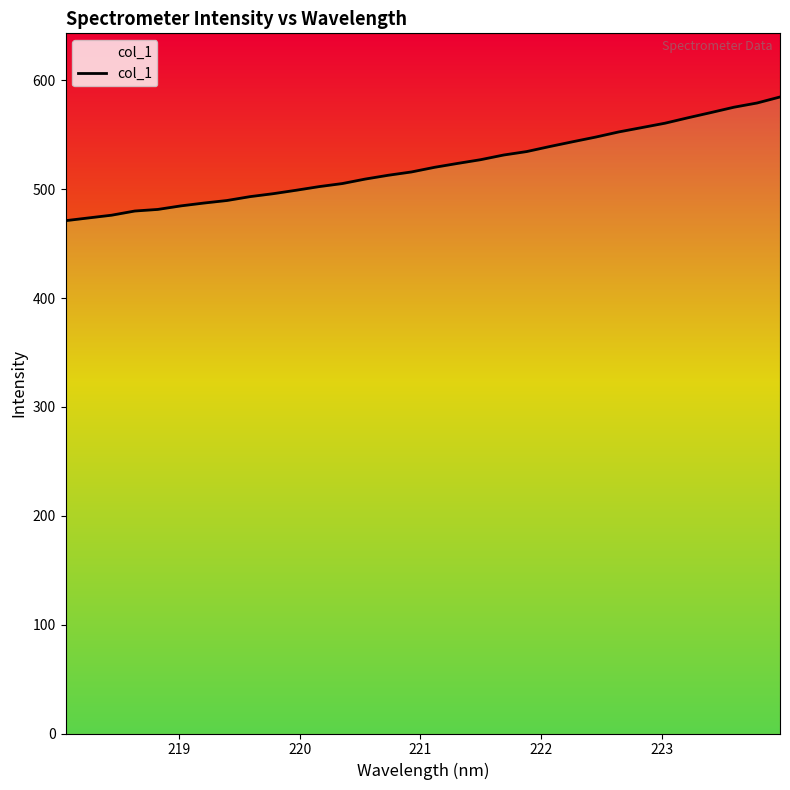

Reading left to right, list all the values displayed in this chart.

471.1	473.6	476.1	479.9	481.4	484.6	487.3	489.6	493.1	495.8	499.0	502.4	505.2	509.3	512.8	515.8	520.1	523.6	527.1	531.4	534.5	539.2	543.6	547.9	552.6	556.6	560.6	565.6	570.4	575.3	579.1	584.7